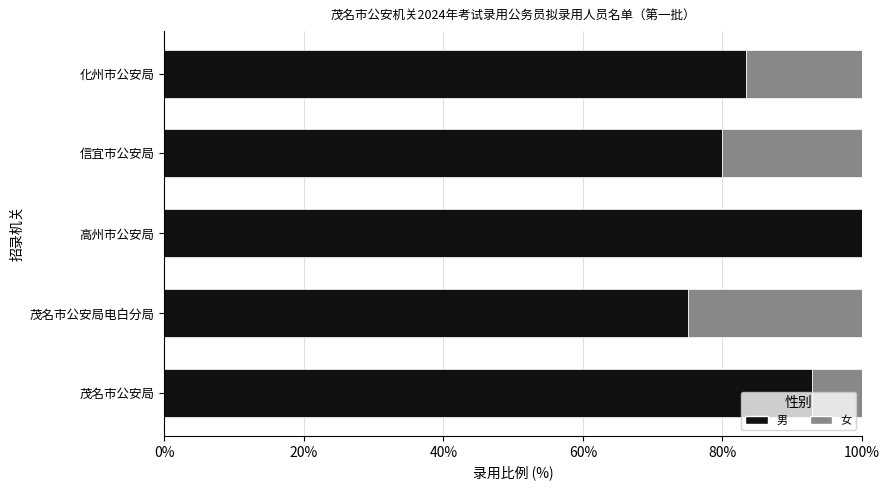

The 男 series shows 40.0 at 茂名市公安局电白分局. True or false?

False